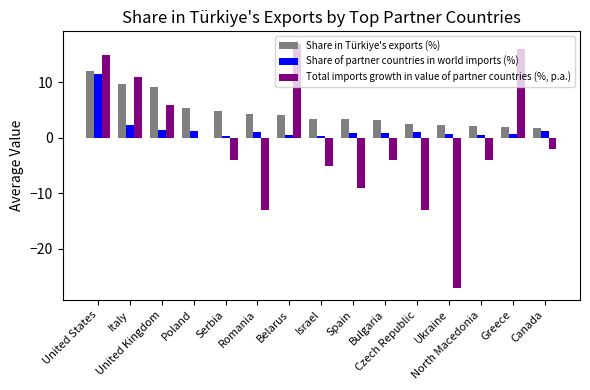

What is the sum of all Share in Türkiye's exports (%) values?

70.4